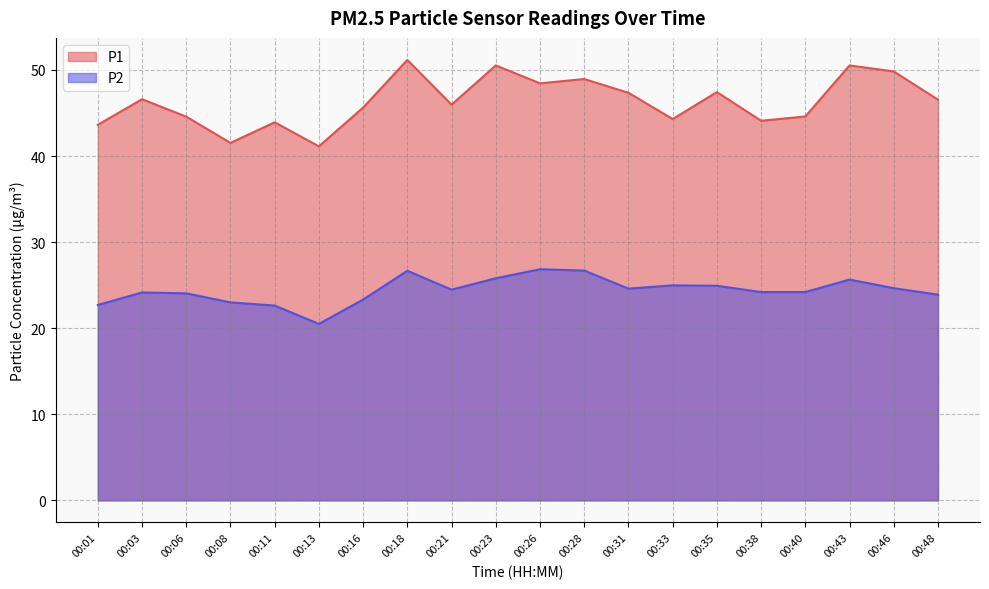

At which label is P1 closest to 46?

00:21